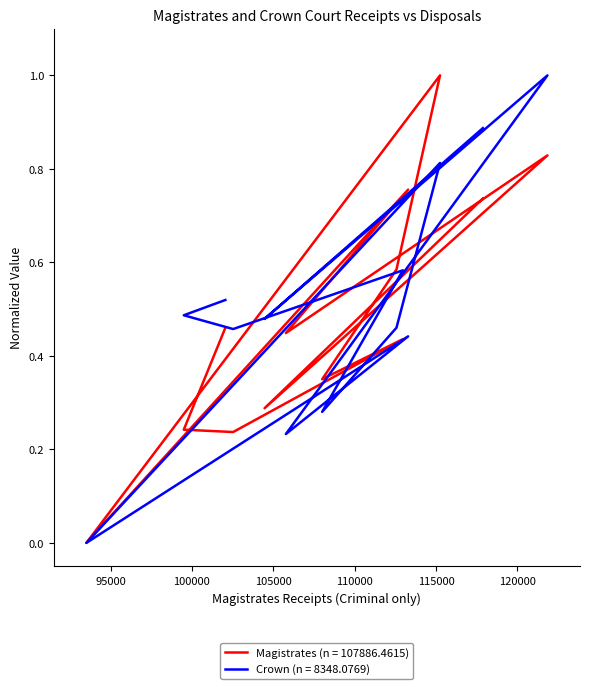

The Magistrates Disposals (Criminal Only) series shows 0.4 at 93514. True or false?

False